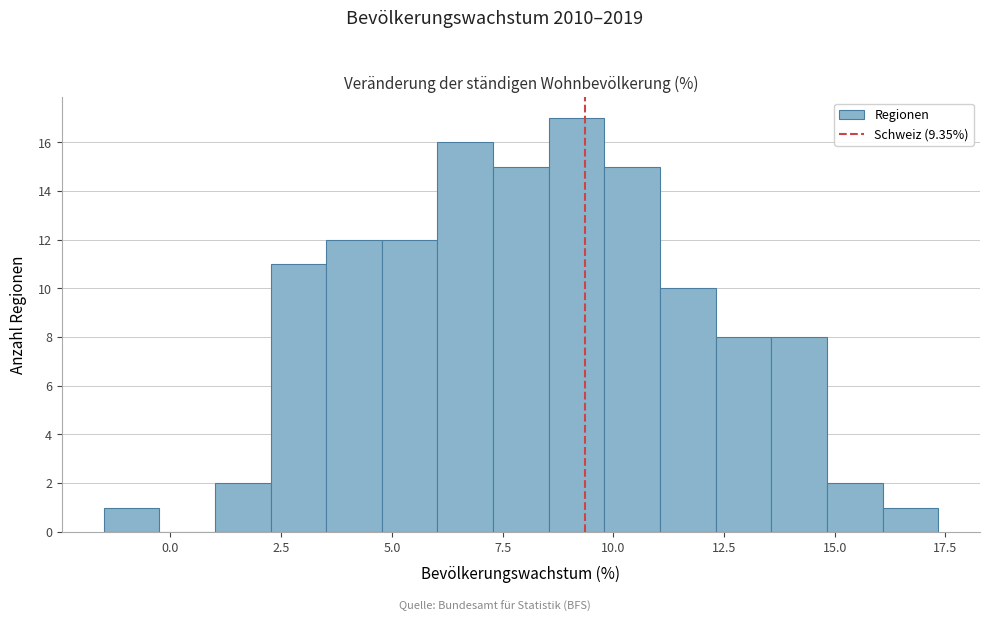

Around what value on the x-axis is the tallest bar? Give the approximate position of its centre, as read against the axis.

9.0